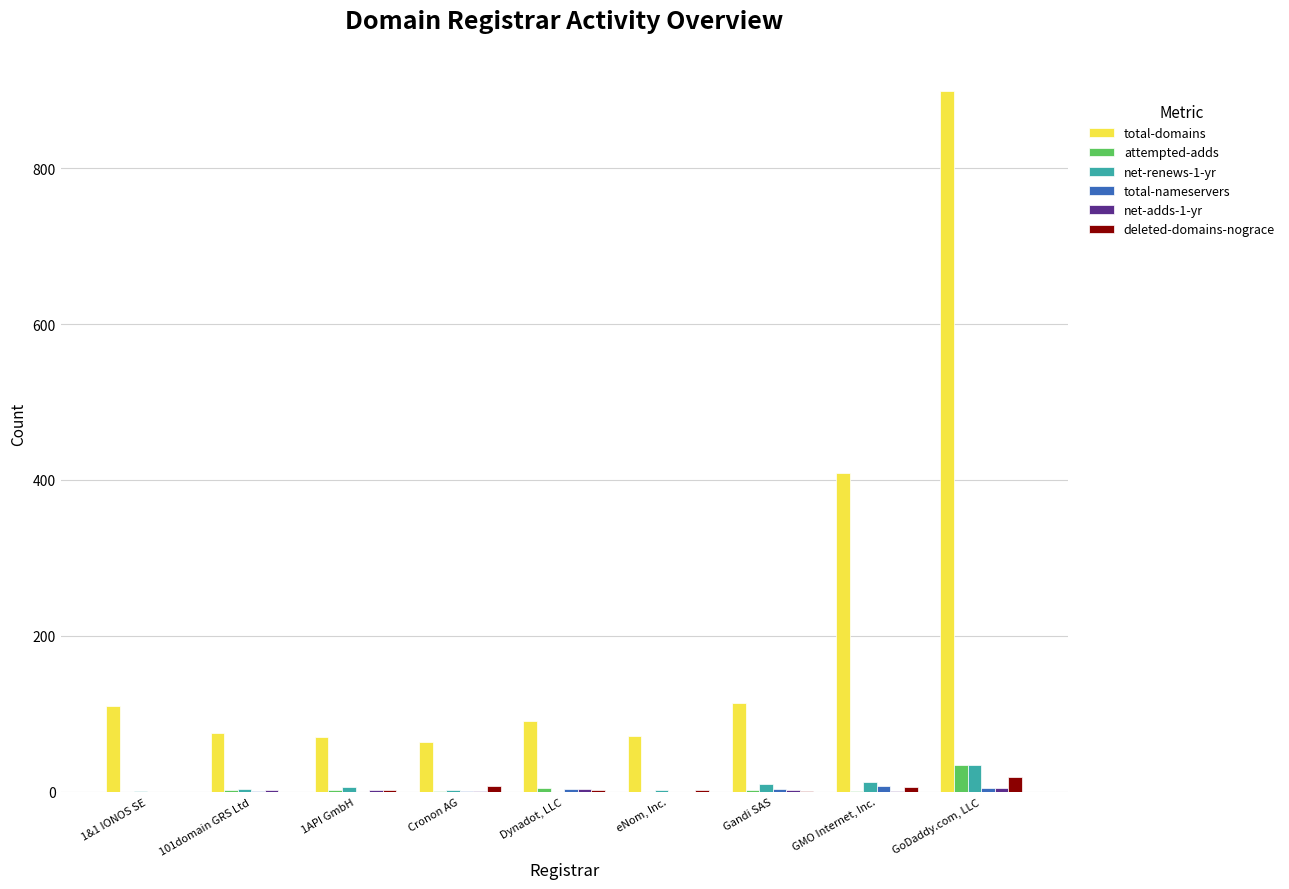

Between 101domain GRS Ltd and GMO Internet, Inc., which series saw the biggest shift?

total-domains